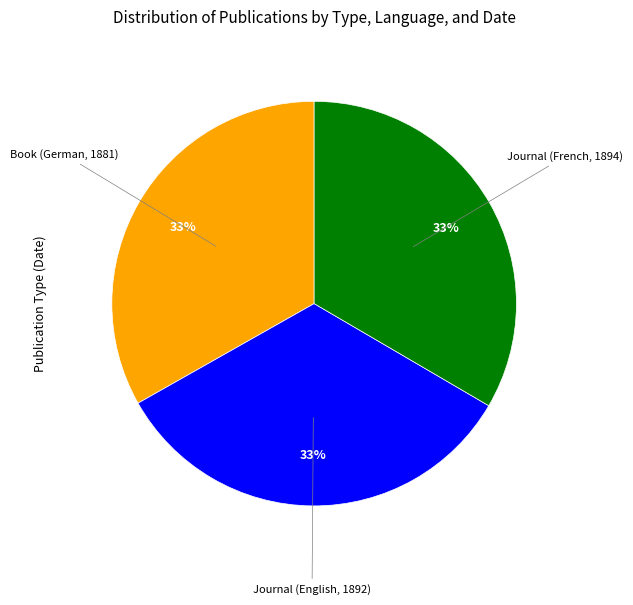

What is the ratio of the value at Journal (French, 1894) to the value at Journal (English, 1892)?

1.0